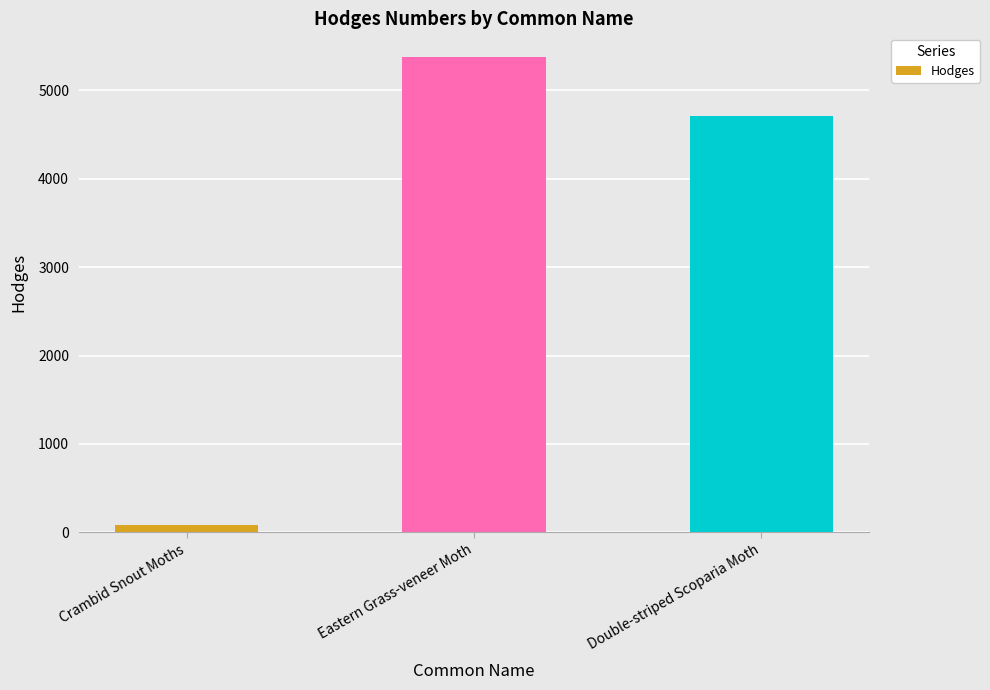

Is it true that the value at Double-striped Scoparia Moth is 4716.0?

True